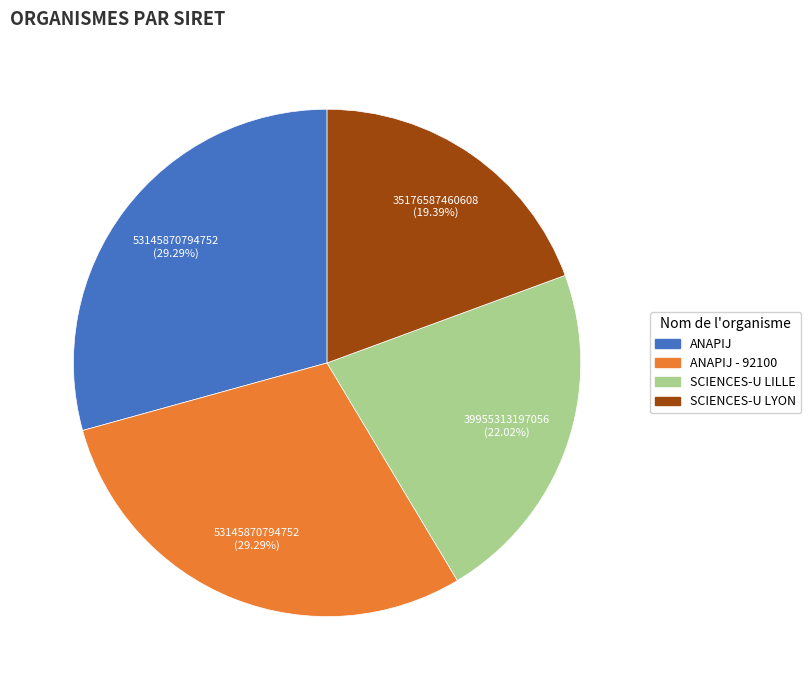

Is there any slice that represents more than half of the pie?

No